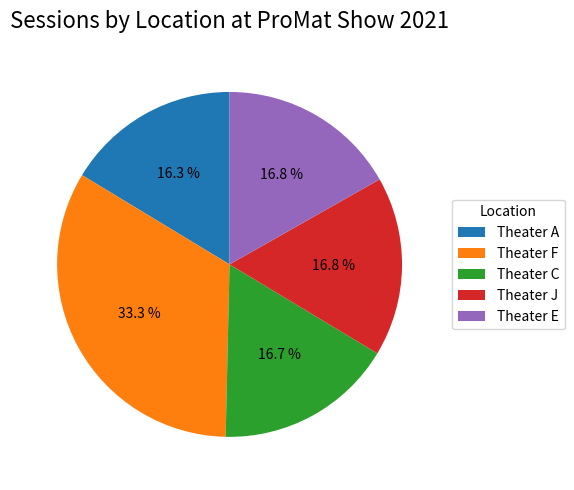

The Theater E slice represents 29% of the pie. True or false?

False